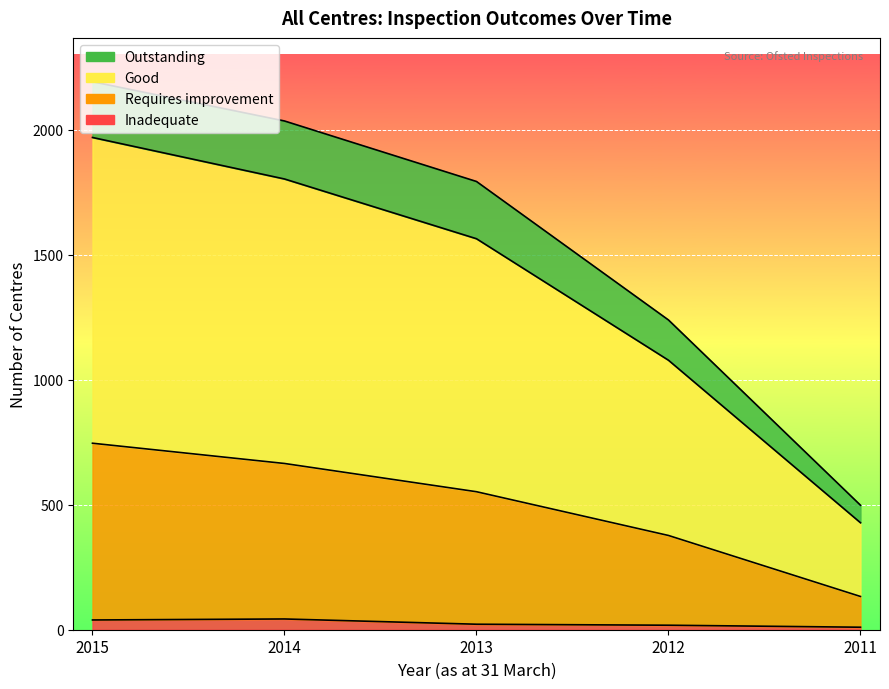

The Good series shows 2719 at 2013. True or false?

False